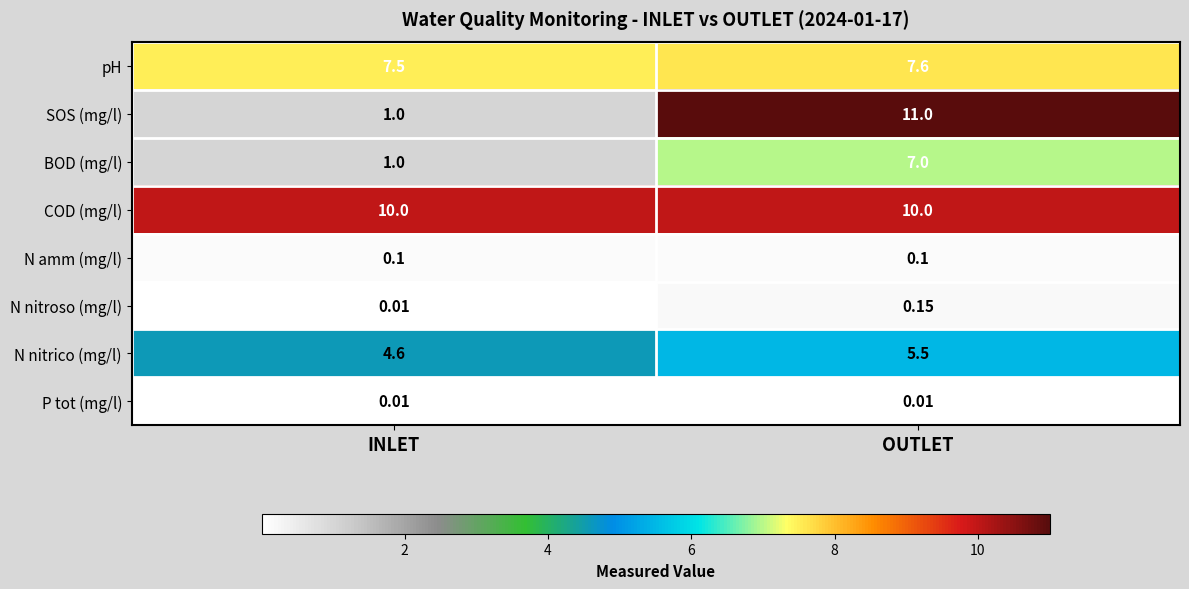

At OUTLET, list the series in order from largest to smallest.

SOS (mg/l), COD (mg/l), pH, BOD (mg/l), N nitrico (mg/l), N nitroso (mg/l), N amm (mg/l), P tot (mg/l)